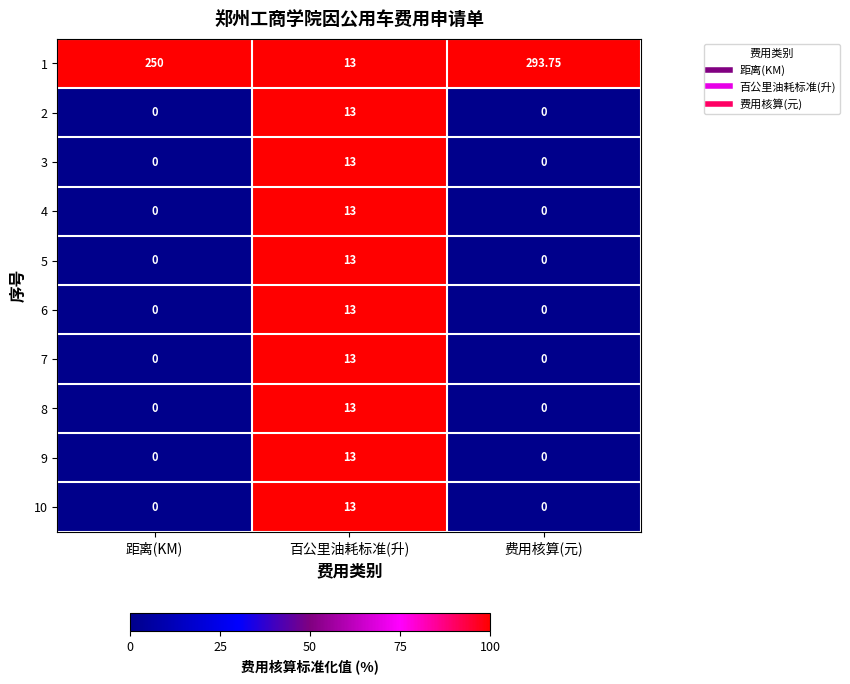

Where is 1 nearest to the value 153?

距离(KM)